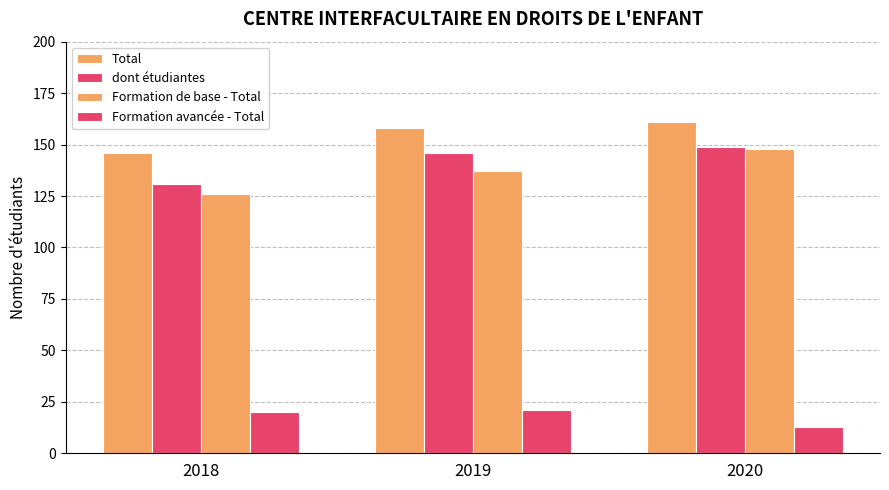

Reading left to right, list all the values displayed in this chart.

Total: 2018=146	2019=158	2020=161
dont étudiantes: 2018=131	2019=146	2020=149
Formation de base - Total: 2018=126	2019=137	2020=148
Formation avancée - Total: 2018=20	2019=21	2020=13